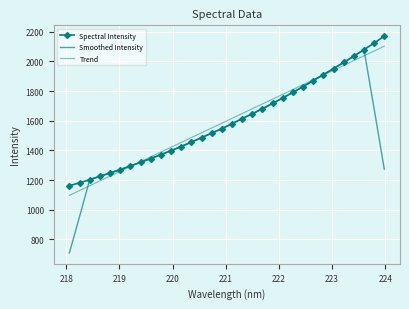

Which series has the largest total across all categories?

Trend